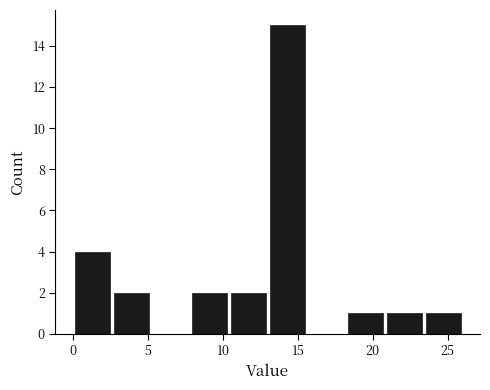

Reading left to right, transcribe this chart: for each bar, give the range it covers on the x-axis and its height. Neither the bar edges nor the heights are printed on the chart, so give them approximately, as read against the axes.

0.0 to 2.6: 4
2.6 to 5.2: 2
5.2 to 7.8: 0
7.8 to 10.4: 2
10.4 to 13.0: 2
13.0 to 15.6: 15
15.6 to 18.2: 0
18.2 to 20.8: 1
20.8 to 23.4: 1
23.4 to 26.0: 1